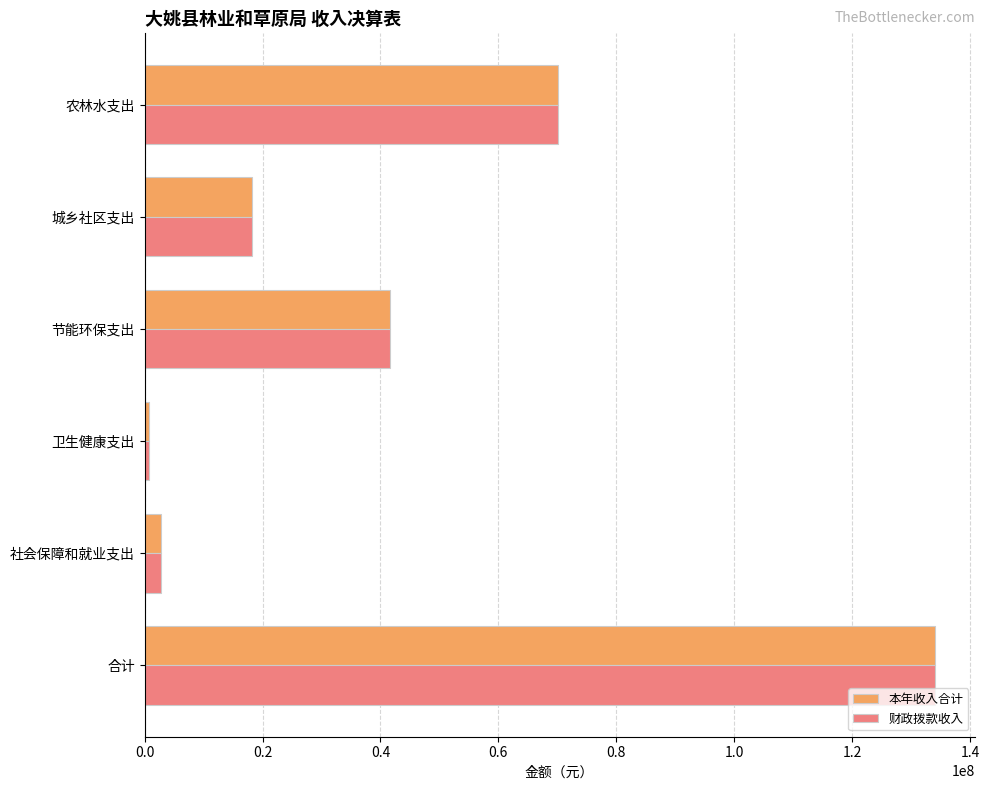

How many data points in 本年收入合计 are less than 41598565?

3